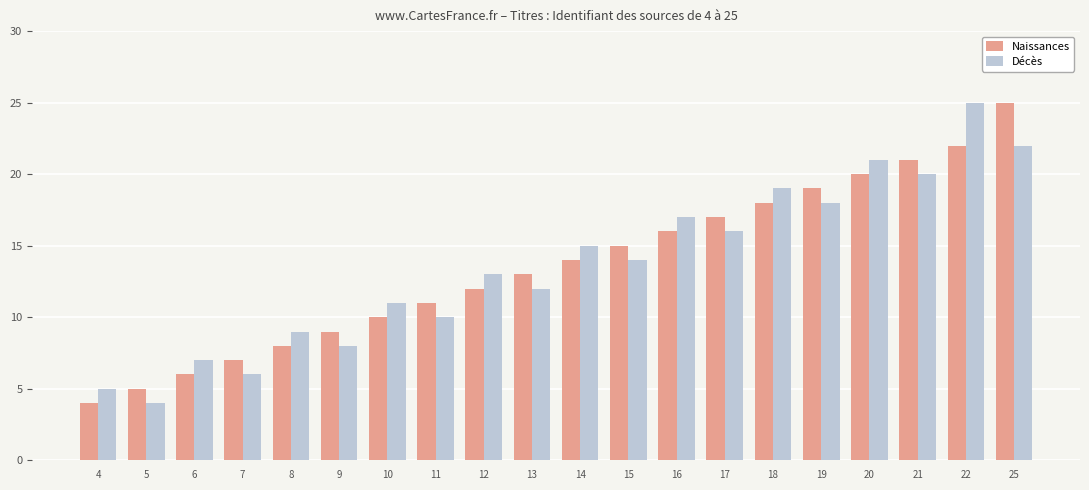

True or false: Décès has a value of 5 at 4.

True